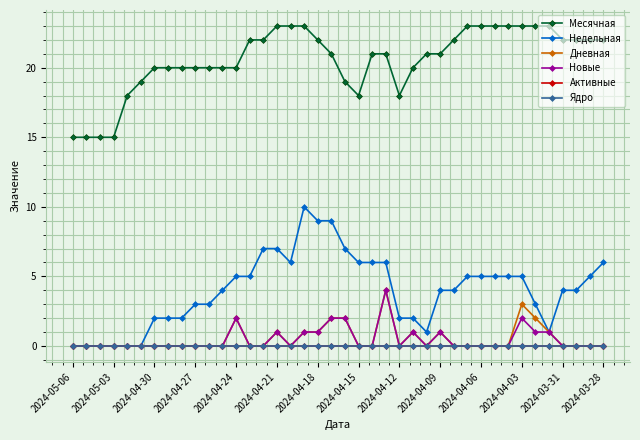

At how many categories does at least one series exceed 13?

40